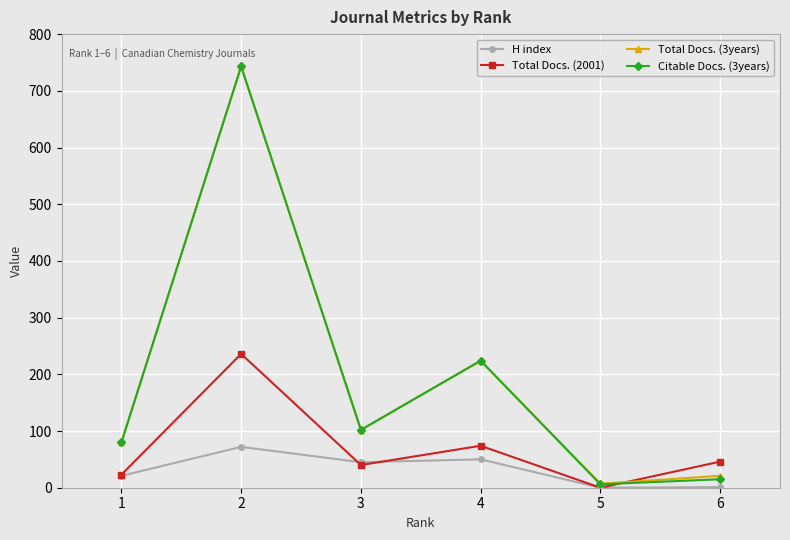

Between 4 and 5, which series saw the biggest shift?

Citable Docs. (3years)